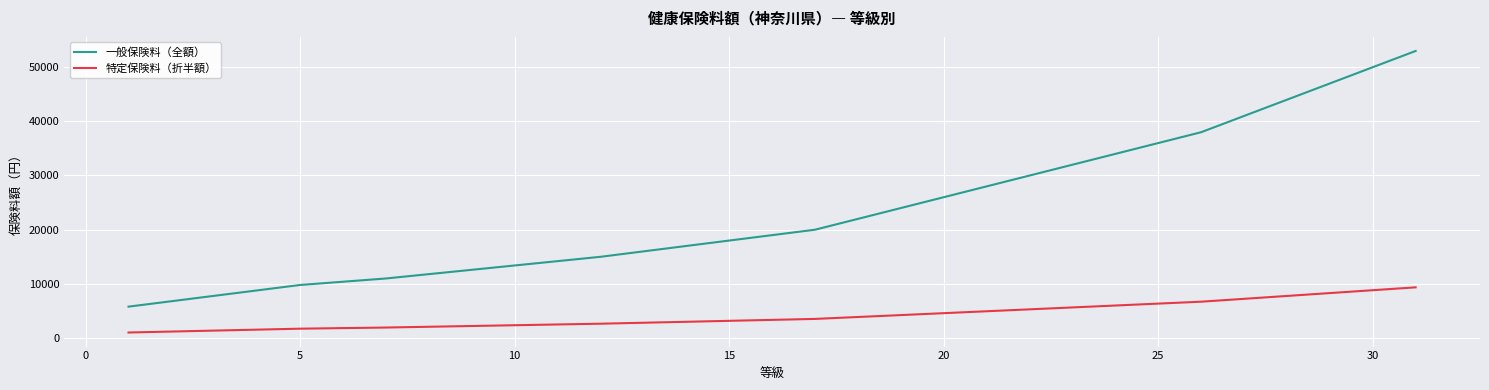

What is the average value of the 一般保険料（全額） series?

23279.9